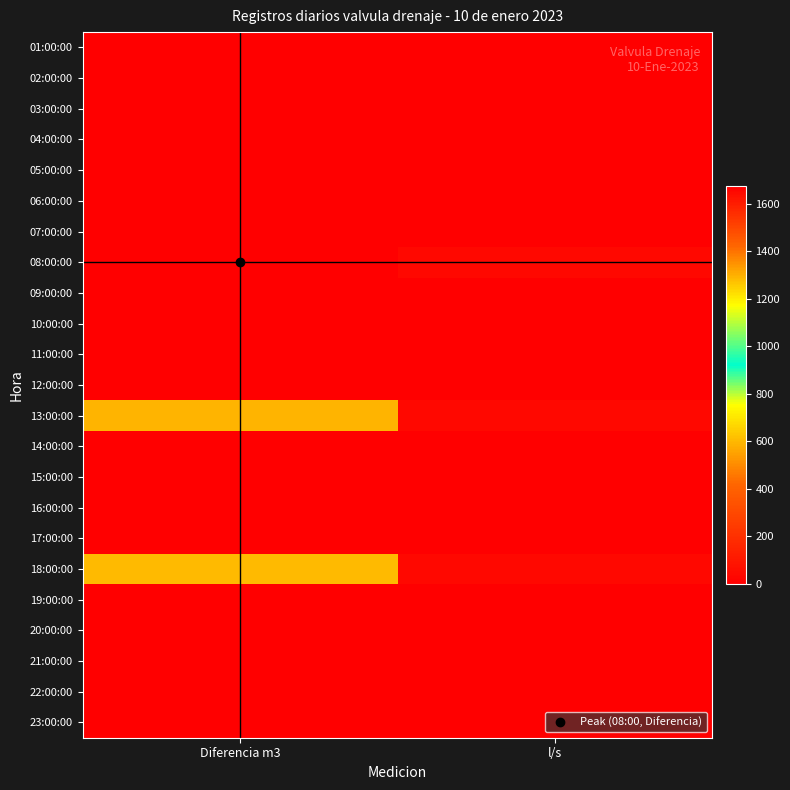

Reading left to right, extract all data points from this chart.

01:00:00: Diferencia m3=0.0	l/s=0.0
02:00:00: Diferencia m3=0.0	l/s=0.0
03:00:00: Diferencia m3=0.0	l/s=0.0
04:00:00: Diferencia m3=0.0	l/s=0.0
05:00:00: Diferencia m3=0.0	l/s=0.0
06:00:00: Diferencia m3=0.0	l/s=0.0
07:00:00: Diferencia m3=0.0	l/s=0.0
08:00:00: Diferencia m3=1674.0	l/s=33.2
09:00:00: Diferencia m3=0.0	l/s=0.0
10:00:00: Diferencia m3=0.0	l/s=0.0
11:00:00: Diferencia m3=0.0	l/s=0.0
12:00:00: Diferencia m3=0.0	l/s=0.0
13:00:00: Diferencia m3=589.0	l/s=32.7
14:00:00: Diferencia m3=0.0	l/s=0.0
15:00:00: Diferencia m3=0.0	l/s=0.0
16:00:00: Diferencia m3=0.0	l/s=0.0
17:00:00: Diferencia m3=0.0	l/s=0.0
18:00:00: Diferencia m3=605.0	l/s=33.6
19:00:00: Diferencia m3=0.0	l/s=0.0
20:00:00: Diferencia m3=0.0	l/s=0.0
21:00:00: Diferencia m3=0.0	l/s=0.0
22:00:00: Diferencia m3=0.0	l/s=0.0
23:00:00: Diferencia m3=0.0	l/s=0.0